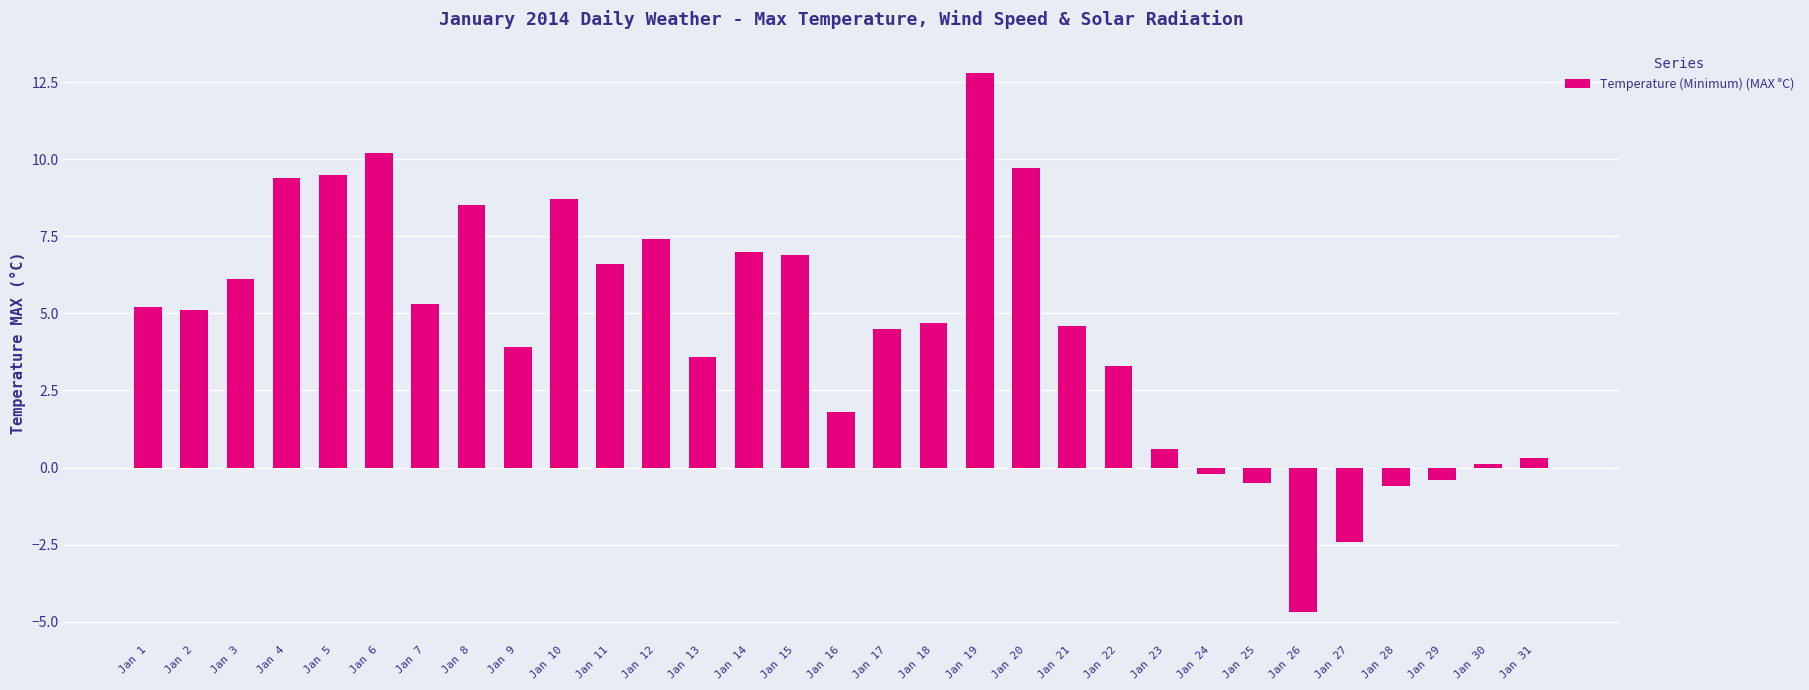

Which has a higher value, Jan 28 or Jan 21?

Jan 21